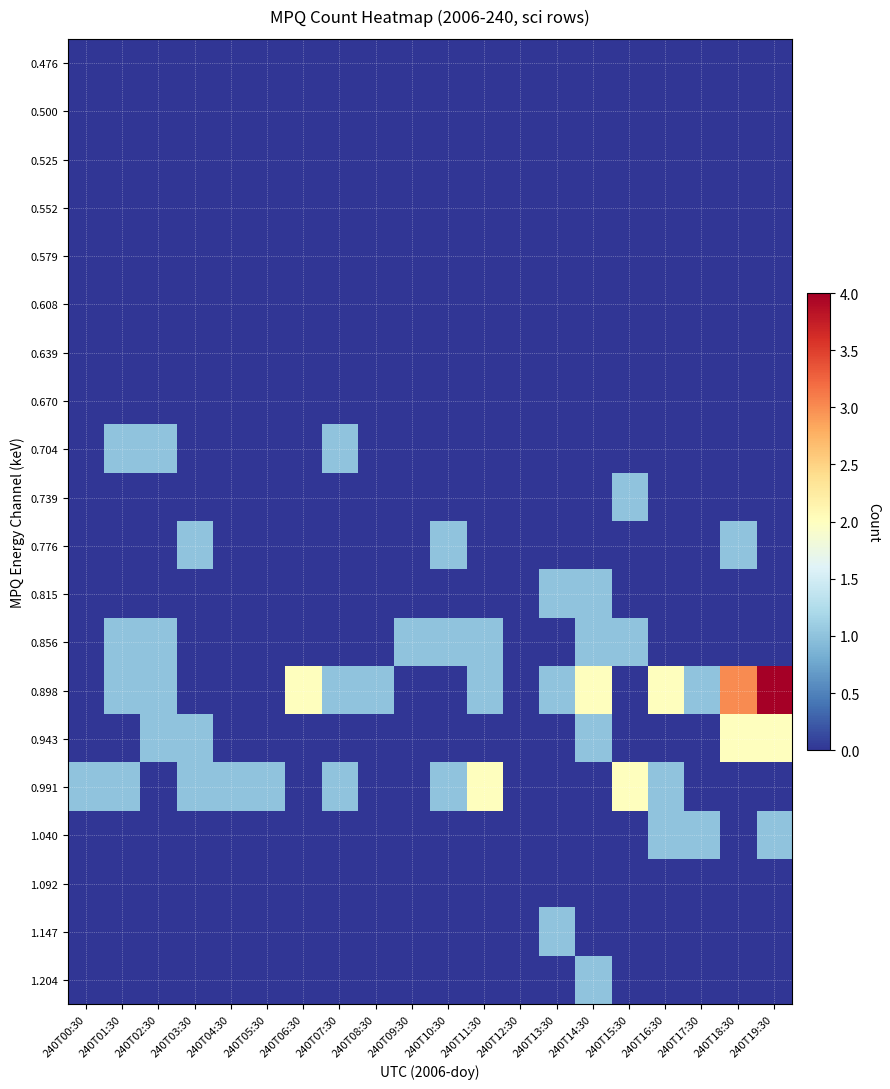

Reading left to right, extract all data points from this chart.

0.476: 240T00:30=0	240T01:30=0	240T02:30=0	240T03:30=0	240T04:30=0	240T05:30=0	240T06:30=0	240T07:30=0	240T08:30=0	240T09:30=0	240T10:30=0	240T11:30=0	240T12:30=0	240T13:30=0	240T14:30=0	240T15:30=0	240T16:30=0	240T17:30=0	240T18:30=0	240T19:30=0
0.500: 240T00:30=0	240T01:30=0	240T02:30=0	240T03:30=0	240T04:30=0	240T05:30=0	240T06:30=0	240T07:30=0	240T08:30=0	240T09:30=0	240T10:30=0	240T11:30=0	240T12:30=0	240T13:30=0	240T14:30=0	240T15:30=0	240T16:30=0	240T17:30=0	240T18:30=0	240T19:30=0
0.525: 240T00:30=0	240T01:30=0	240T02:30=0	240T03:30=0	240T04:30=0	240T05:30=0	240T06:30=0	240T07:30=0	240T08:30=0	240T09:30=0	240T10:30=0	240T11:30=0	240T12:30=0	240T13:30=0	240T14:30=0	240T15:30=0	240T16:30=0	240T17:30=0	240T18:30=0	240T19:30=0
0.552: 240T00:30=0	240T01:30=0	240T02:30=0	240T03:30=0	240T04:30=0	240T05:30=0	240T06:30=0	240T07:30=0	240T08:30=0	240T09:30=0	240T10:30=0	240T11:30=0	240T12:30=0	240T13:30=0	240T14:30=0	240T15:30=0	240T16:30=0	240T17:30=0	240T18:30=0	240T19:30=0
0.579: 240T00:30=0	240T01:30=0	240T02:30=0	240T03:30=0	240T04:30=0	240T05:30=0	240T06:30=0	240T07:30=0	240T08:30=0	240T09:30=0	240T10:30=0	240T11:30=0	240T12:30=0	240T13:30=0	240T14:30=0	240T15:30=0	240T16:30=0	240T17:30=0	240T18:30=0	240T19:30=0
0.608: 240T00:30=0	240T01:30=0	240T02:30=0	240T03:30=0	240T04:30=0	240T05:30=0	240T06:30=0	240T07:30=0	240T08:30=0	240T09:30=0	240T10:30=0	240T11:30=0	240T12:30=0	240T13:30=0	240T14:30=0	240T15:30=0	240T16:30=0	240T17:30=0	240T18:30=0	240T19:30=0
0.639: 240T00:30=0	240T01:30=0	240T02:30=0	240T03:30=0	240T04:30=0	240T05:30=0	240T06:30=0	240T07:30=0	240T08:30=0	240T09:30=0	240T10:30=0	240T11:30=0	240T12:30=0	240T13:30=0	240T14:30=0	240T15:30=0	240T16:30=0	240T17:30=0	240T18:30=0	240T19:30=0
0.670: 240T00:30=0	240T01:30=0	240T02:30=0	240T03:30=0	240T04:30=0	240T05:30=0	240T06:30=0	240T07:30=0	240T08:30=0	240T09:30=0	240T10:30=0	240T11:30=0	240T12:30=0	240T13:30=0	240T14:30=0	240T15:30=0	240T16:30=0	240T17:30=0	240T18:30=0	240T19:30=0
0.704: 240T00:30=0	240T01:30=1	240T02:30=1	240T03:30=0	240T04:30=0	240T05:30=0	240T06:30=0	240T07:30=1	240T08:30=0	240T09:30=0	240T10:30=0	240T11:30=0	240T12:30=0	240T13:30=0	240T14:30=0	240T15:30=0	240T16:30=0	240T17:30=0	240T18:30=0	240T19:30=0
0.739: 240T00:30=0	240T01:30=0	240T02:30=0	240T03:30=0	240T04:30=0	240T05:30=0	240T06:30=0	240T07:30=0	240T08:30=0	240T09:30=0	240T10:30=0	240T11:30=0	240T12:30=0	240T13:30=0	240T14:30=0	240T15:30=1	240T16:30=0	240T17:30=0	240T18:30=0	240T19:30=0
0.776: 240T00:30=0	240T01:30=0	240T02:30=0	240T03:30=1	240T04:30=0	240T05:30=0	240T06:30=0	240T07:30=0	240T08:30=0	240T09:30=0	240T10:30=1	240T11:30=0	240T12:30=0	240T13:30=0	240T14:30=0	240T15:30=0	240T16:30=0	240T17:30=0	240T18:30=1	240T19:30=0
0.815: 240T00:30=0	240T01:30=0	240T02:30=0	240T03:30=0	240T04:30=0	240T05:30=0	240T06:30=0	240T07:30=0	240T08:30=0	240T09:30=0	240T10:30=0	240T11:30=0	240T12:30=0	240T13:30=1	240T14:30=1	240T15:30=0	240T16:30=0	240T17:30=0	240T18:30=0	240T19:30=0
0.856: 240T00:30=0	240T01:30=1	240T02:30=1	240T03:30=0	240T04:30=0	240T05:30=0	240T06:30=0	240T07:30=0	240T08:30=0	240T09:30=1	240T10:30=1	240T11:30=1	240T12:30=0	240T13:30=0	240T14:30=1	240T15:30=1	240T16:30=0	240T17:30=0	240T18:30=0	240T19:30=0
0.898: 240T00:30=0	240T01:30=1	240T02:30=1	240T03:30=0	240T04:30=0	240T05:30=0	240T06:30=2	240T07:30=1	240T08:30=1	240T09:30=0	240T10:30=0	240T11:30=1	240T12:30=0	240T13:30=1	240T14:30=2	240T15:30=0	240T16:30=2	240T17:30=1	240T18:30=3	240T19:30=4
0.943: 240T00:30=0	240T01:30=0	240T02:30=1	240T03:30=1	240T04:30=0	240T05:30=0	240T06:30=0	240T07:30=0	240T08:30=0	240T09:30=0	240T10:30=0	240T11:30=0	240T12:30=0	240T13:30=0	240T14:30=1	240T15:30=0	240T16:30=0	240T17:30=0	240T18:30=2	240T19:30=2
0.991: 240T00:30=1	240T01:30=1	240T02:30=0	240T03:30=1	240T04:30=1	240T05:30=1	240T06:30=0	240T07:30=1	240T08:30=0	240T09:30=0	240T10:30=1	240T11:30=2	240T12:30=0	240T13:30=0	240T14:30=0	240T15:30=2	240T16:30=1	240T17:30=0	240T18:30=0	240T19:30=0
1.040: 240T00:30=0	240T01:30=0	240T02:30=0	240T03:30=0	240T04:30=0	240T05:30=0	240T06:30=0	240T07:30=0	240T08:30=0	240T09:30=0	240T10:30=0	240T11:30=0	240T12:30=0	240T13:30=0	240T14:30=0	240T15:30=0	240T16:30=1	240T17:30=1	240T18:30=0	240T19:30=1
1.092: 240T00:30=0	240T01:30=0	240T02:30=0	240T03:30=0	240T04:30=0	240T05:30=0	240T06:30=0	240T07:30=0	240T08:30=0	240T09:30=0	240T10:30=0	240T11:30=0	240T12:30=0	240T13:30=0	240T14:30=0	240T15:30=0	240T16:30=0	240T17:30=0	240T18:30=0	240T19:30=0
1.147: 240T00:30=0	240T01:30=0	240T02:30=0	240T03:30=0	240T04:30=0	240T05:30=0	240T06:30=0	240T07:30=0	240T08:30=0	240T09:30=0	240T10:30=0	240T11:30=0	240T12:30=0	240T13:30=1	240T14:30=0	240T15:30=0	240T16:30=0	240T17:30=0	240T18:30=0	240T19:30=0
1.204: 240T00:30=0	240T01:30=0	240T02:30=0	240T03:30=0	240T04:30=0	240T05:30=0	240T06:30=0	240T07:30=0	240T08:30=0	240T09:30=0	240T10:30=0	240T11:30=0	240T12:30=0	240T13:30=0	240T14:30=1	240T15:30=0	240T16:30=0	240T17:30=0	240T18:30=0	240T19:30=0